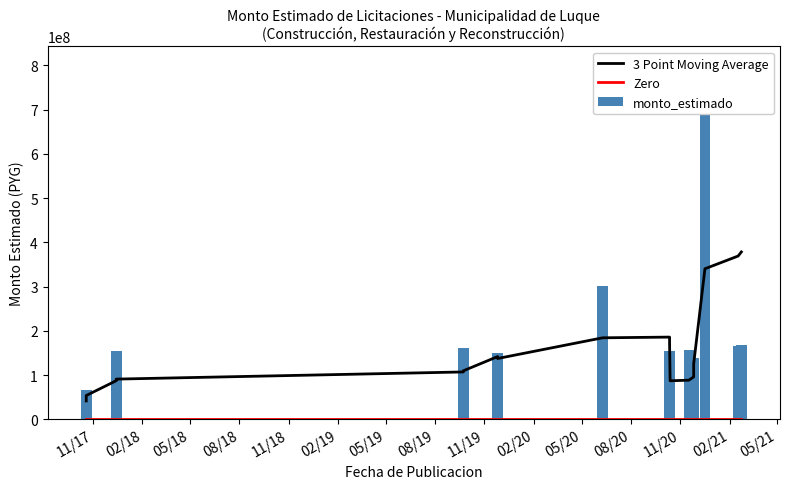

Reading left to right, list all the values displayed in this chart.

3 Point Moving Average: 41673500.0	53873500.0	87342515.7	90969053.7	107142932.0	109743745.7	141869594.3	137524678.3	184312910.3	185898403.7	170809577.7	87200592.3	88487253.7	96023018.3	125238611.3	340362094.0	369181677.7	378423581.6
Zero: 0.0	0.0	0.0	0.0	0.0	0.0	0.0	0.0	0.0	0.0	0.0	0.0	0.0	0.0	0.0	0.0	0.0	0.0
monto_estimado: 41673500.0	66073500.0	154280547.0	52553114.0	114595135.0	162082988.0	148930660.0	101560387.0	302447684.0	153687140.0	56293909.0	51620728.0	157547124.0	78901203.0	139267507.0	802917572.0	165359954.0	166993218.8